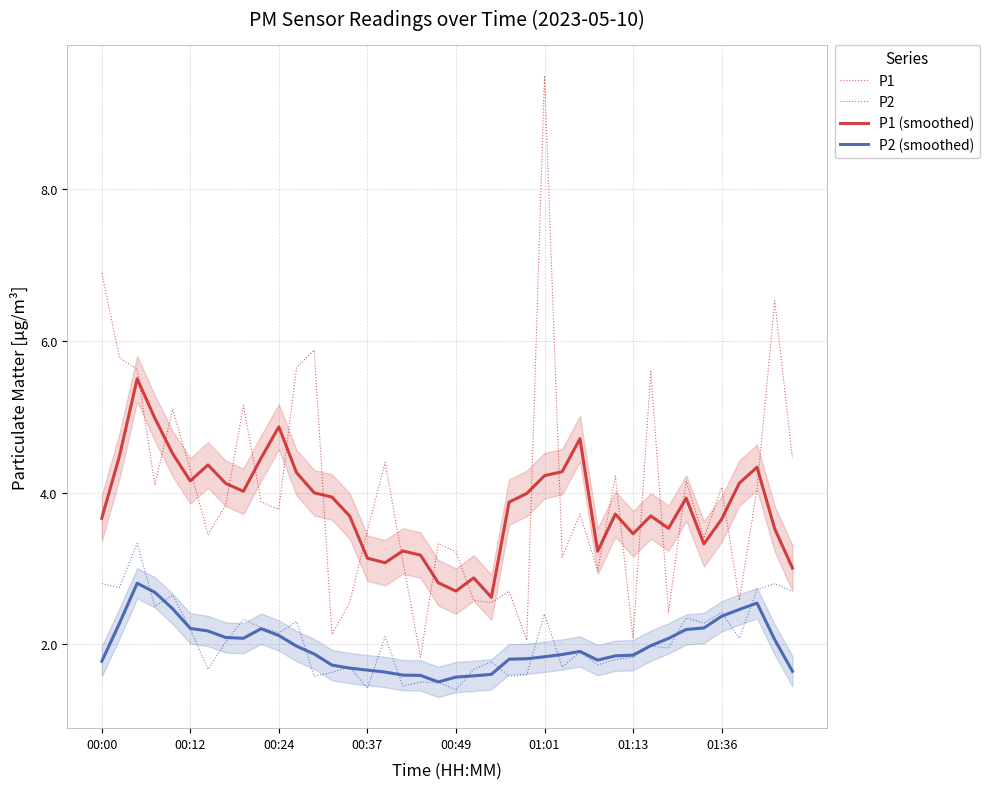

Which series has the largest total across all categories?

P1